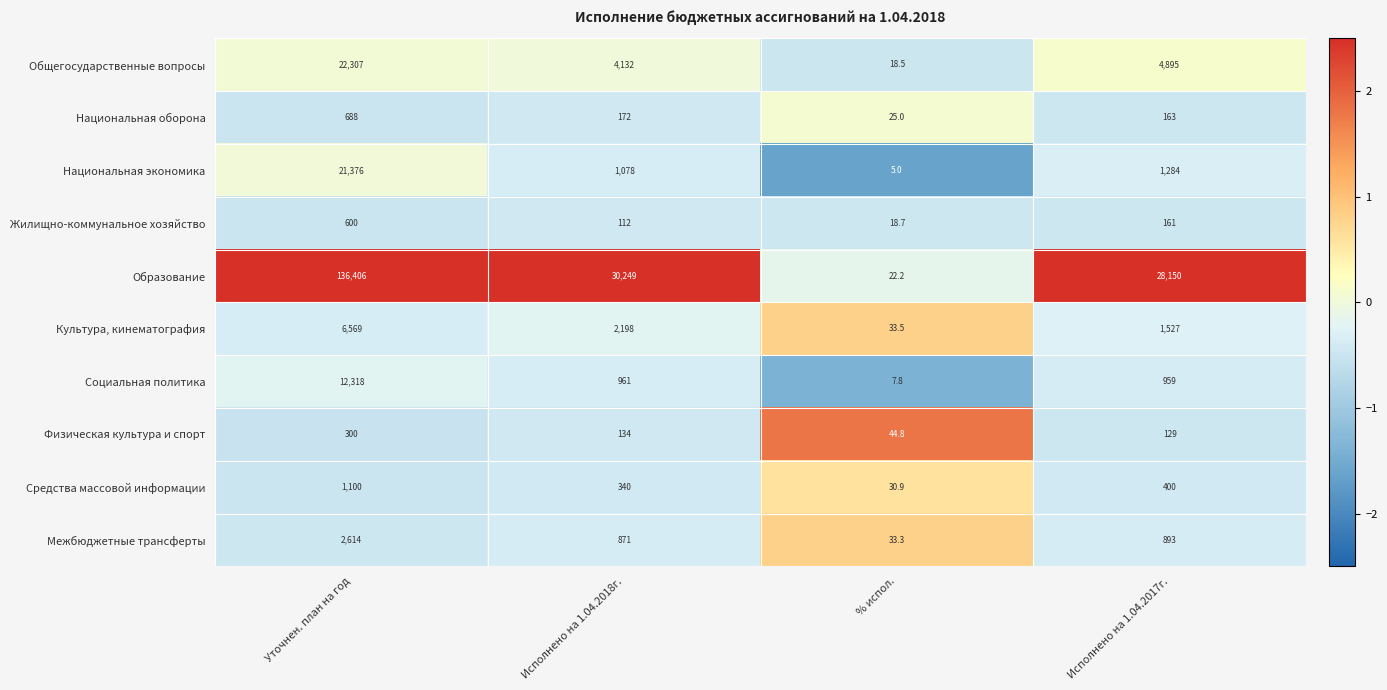

Where is Национальная экономика nearest to the value 10690?

Исполнено на 1.04.2017г.